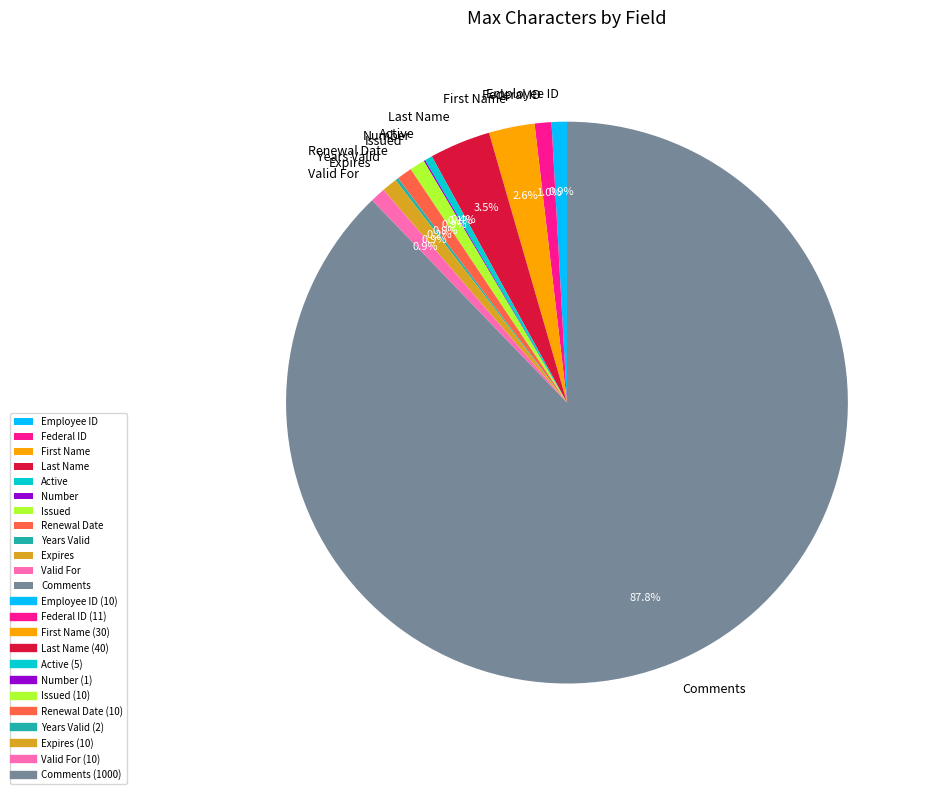

Is Comments the majority of the pie?

Yes